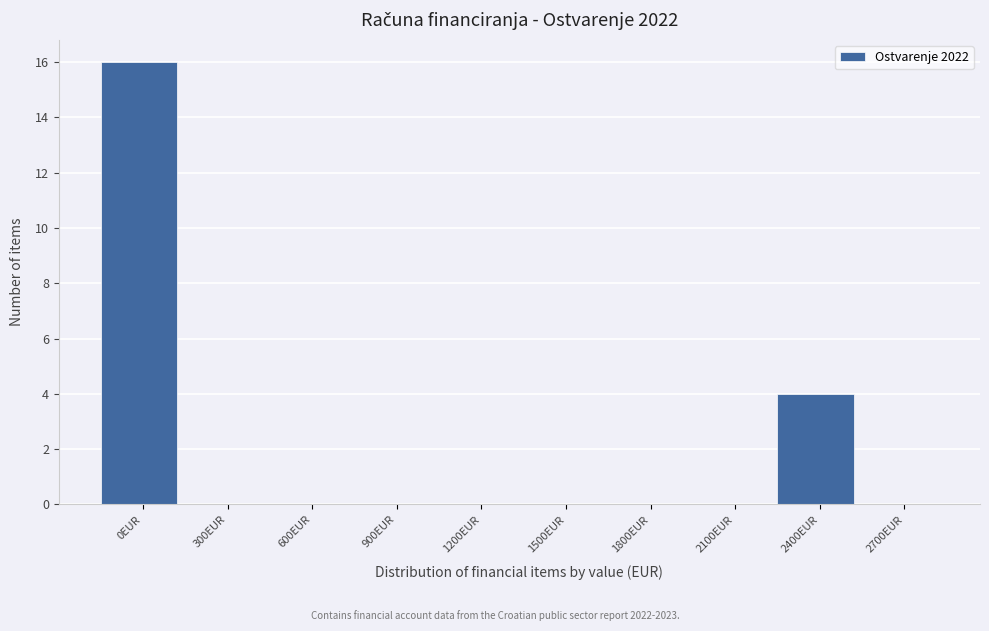

Reading left to right, transcribe all the data shown in this chart.

0EUR=16	300EUR=0	600EUR=0	900EUR=0	1200EUR=0	1500EUR=0	1800EUR=0	2100EUR=0	2400EUR=4	2700EUR=0